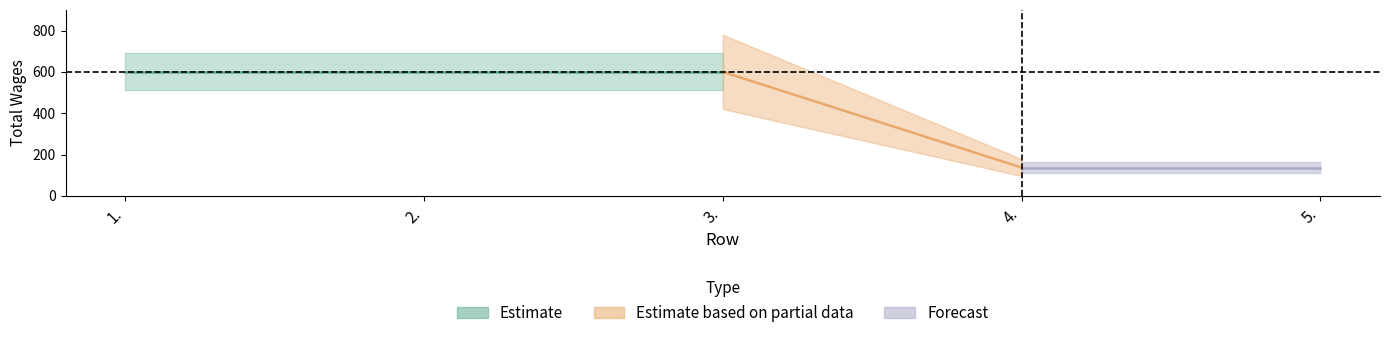

What is the maximum value shown in the chart?

600